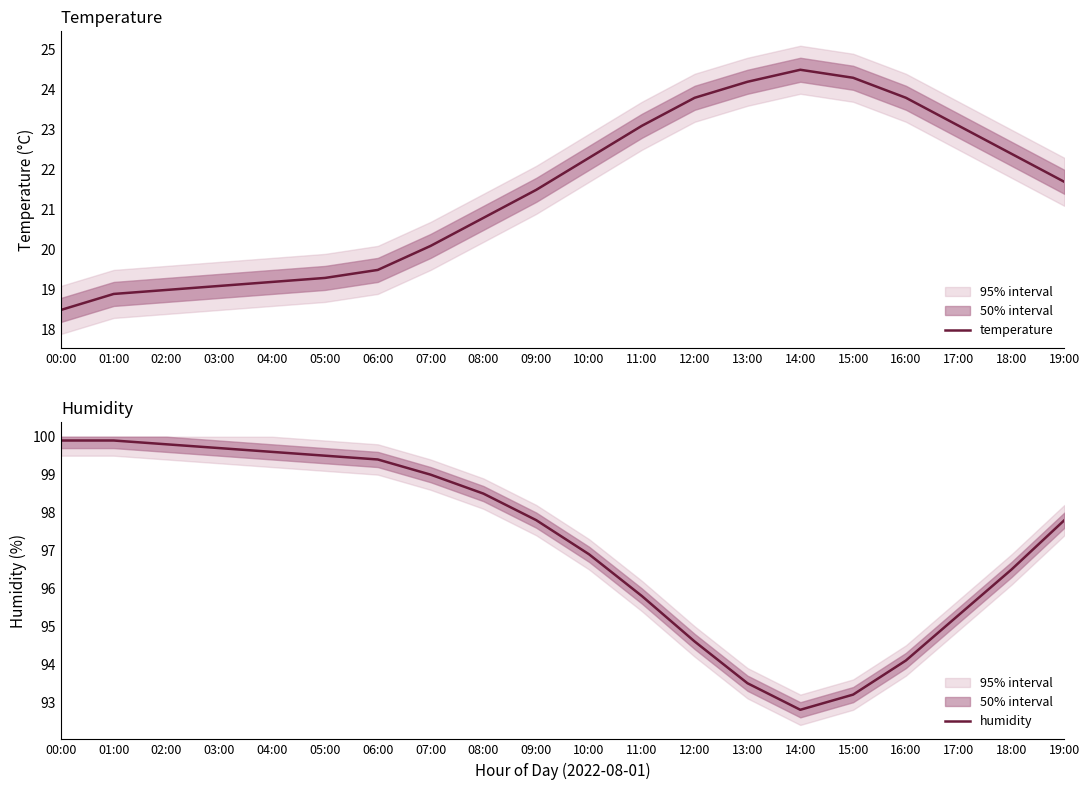

At which category does humidity reach its first local valley?

14:00